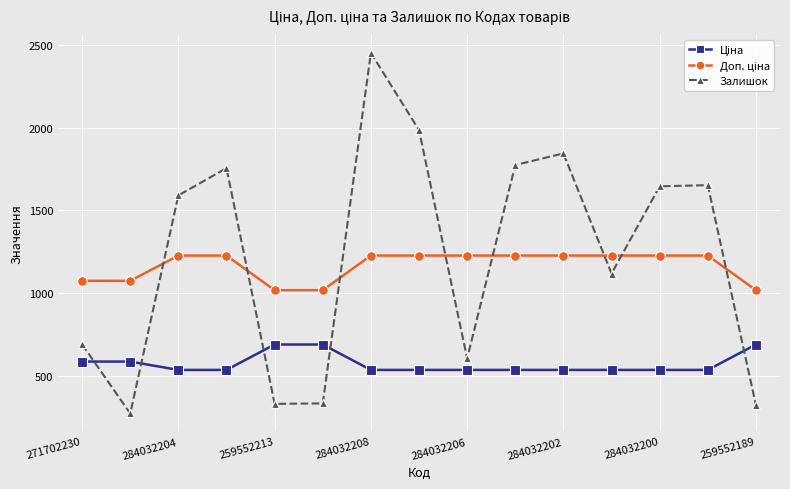

Which series has the widest spread of values?

Залишок